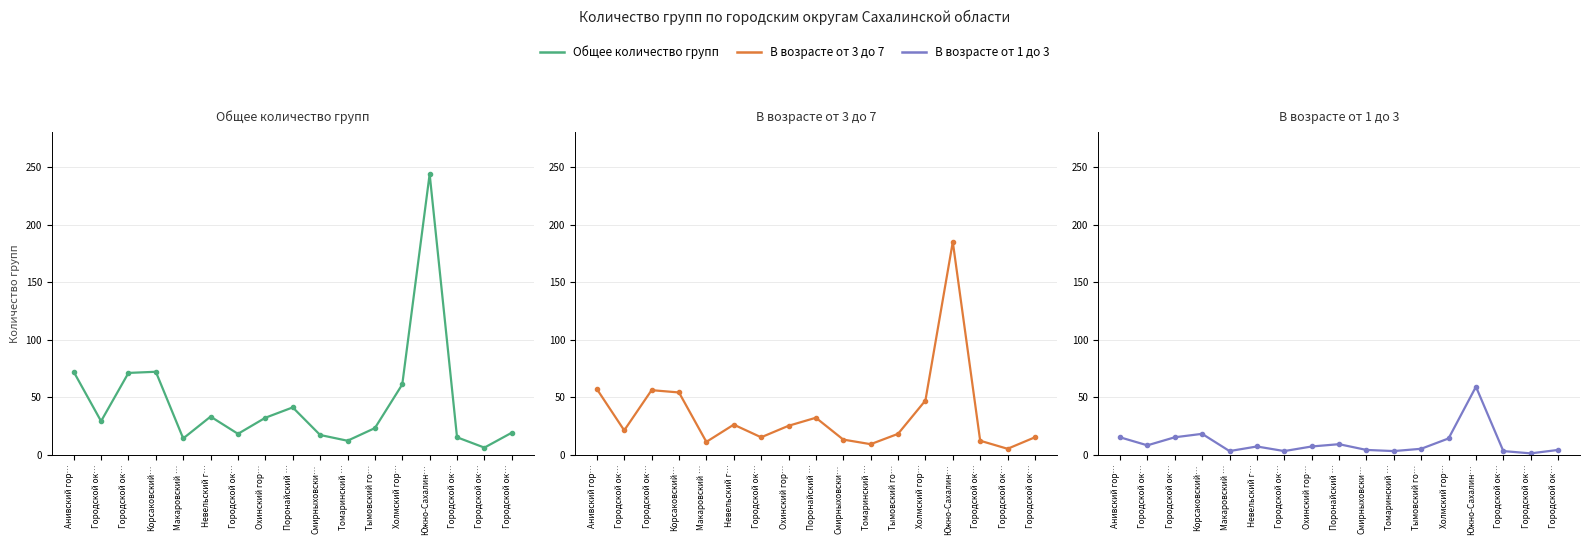

Where is the first local minimum for В возрасте от 1 до 3?

Городской ок…